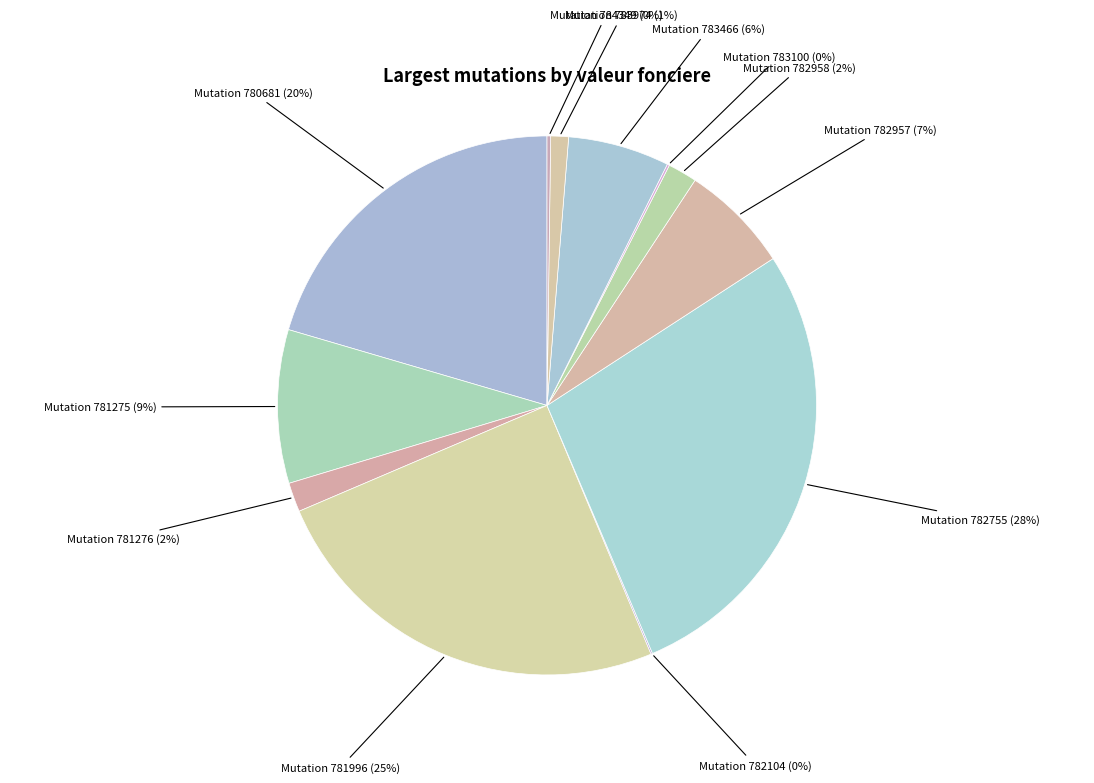

Is there any slice that represents more than half of the pie?

No